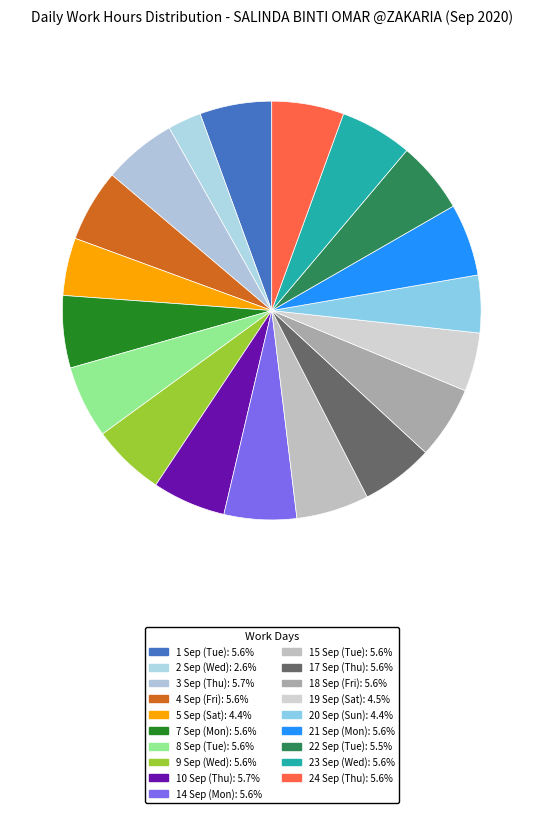

Which slice is the largest?

10 Sep (Thu)